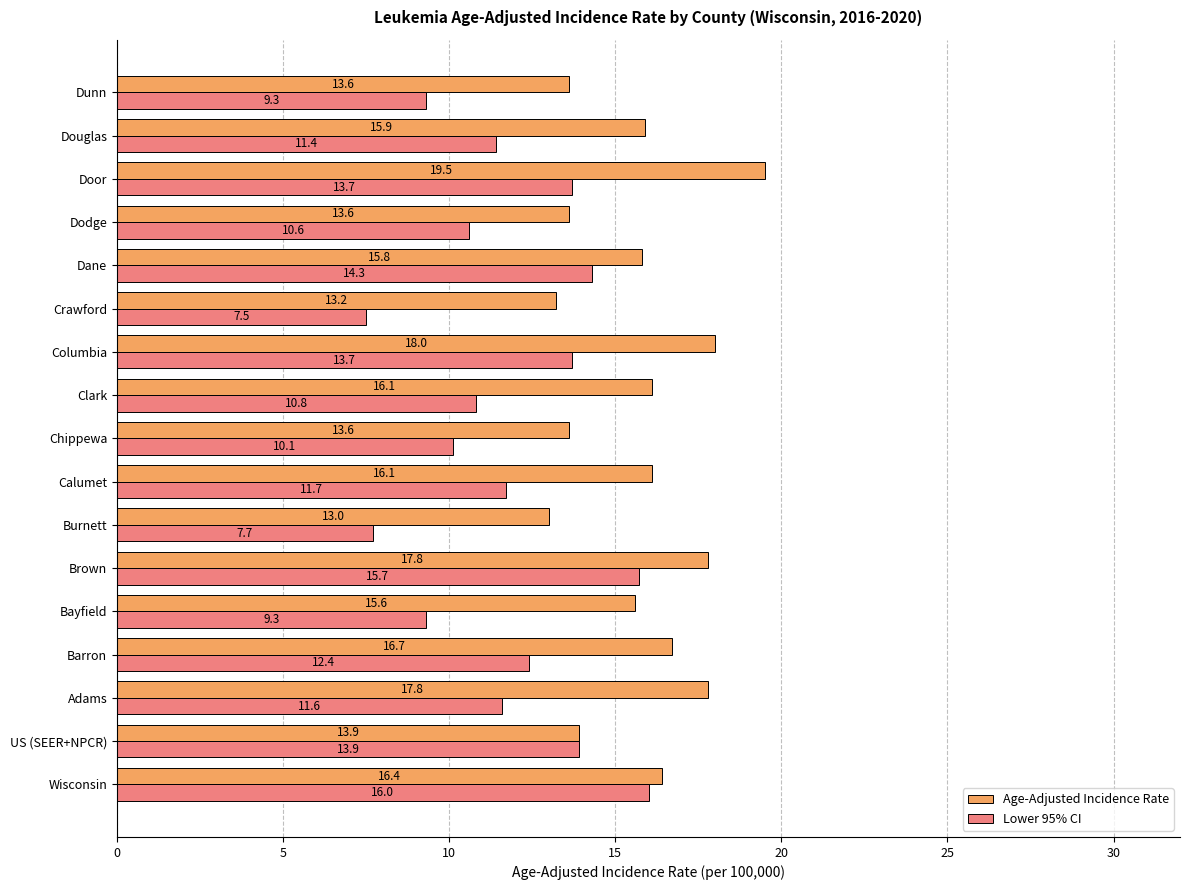

Is it true that Age-Adjusted Incidence Rate equals 6.5 at Chippewa?

False